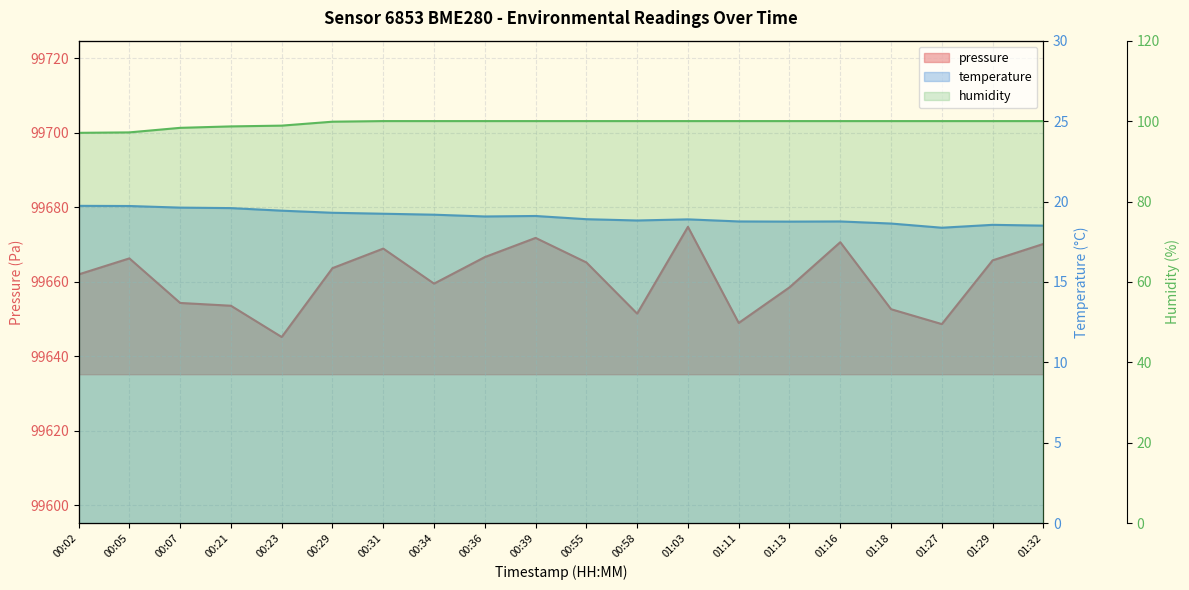

Where does the pressure series first go above 99663?

00:05